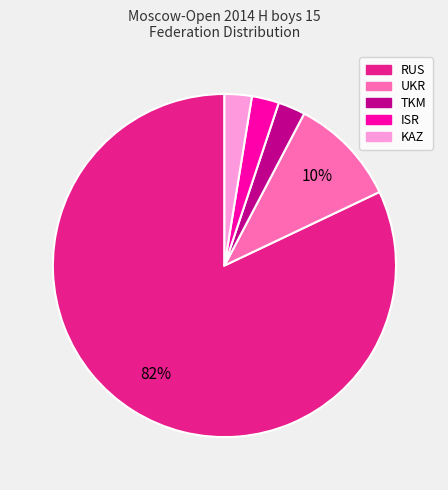

Between RUS and KAZ, which is larger?

RUS